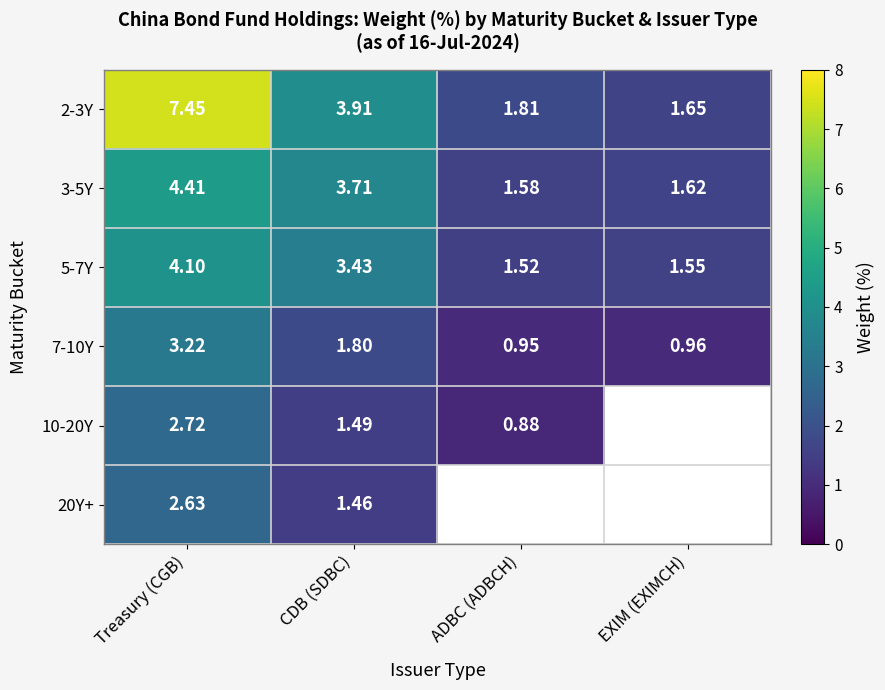

Which category has the lowest value in the 5-7Y series?

ADBC (ADBCH)